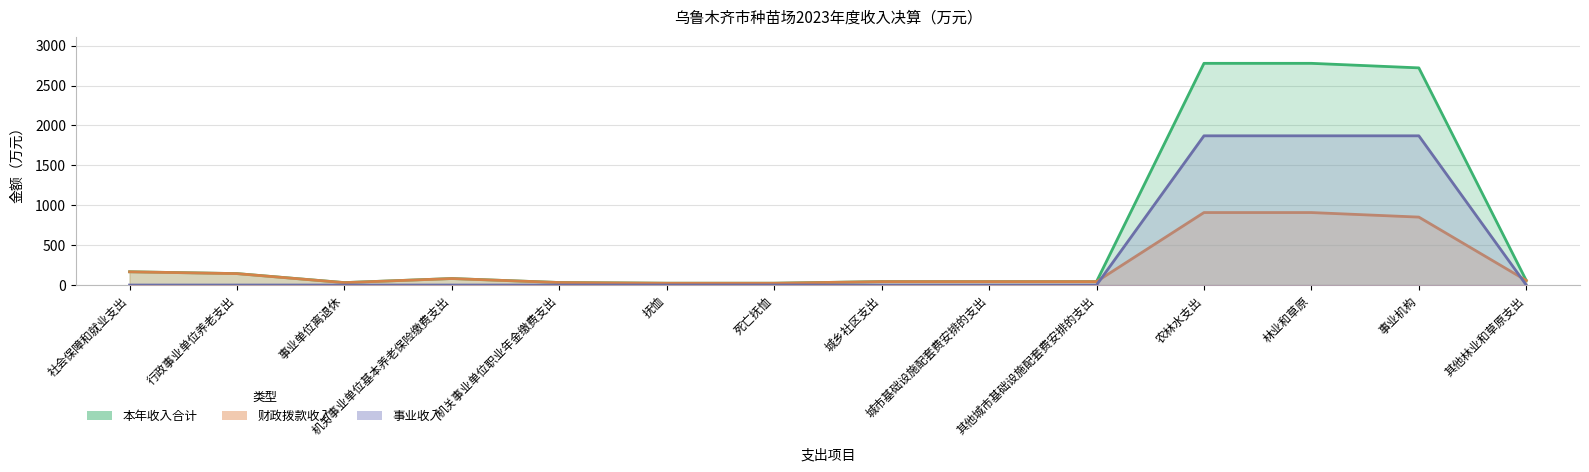

How many lines are shown in the chart?

3